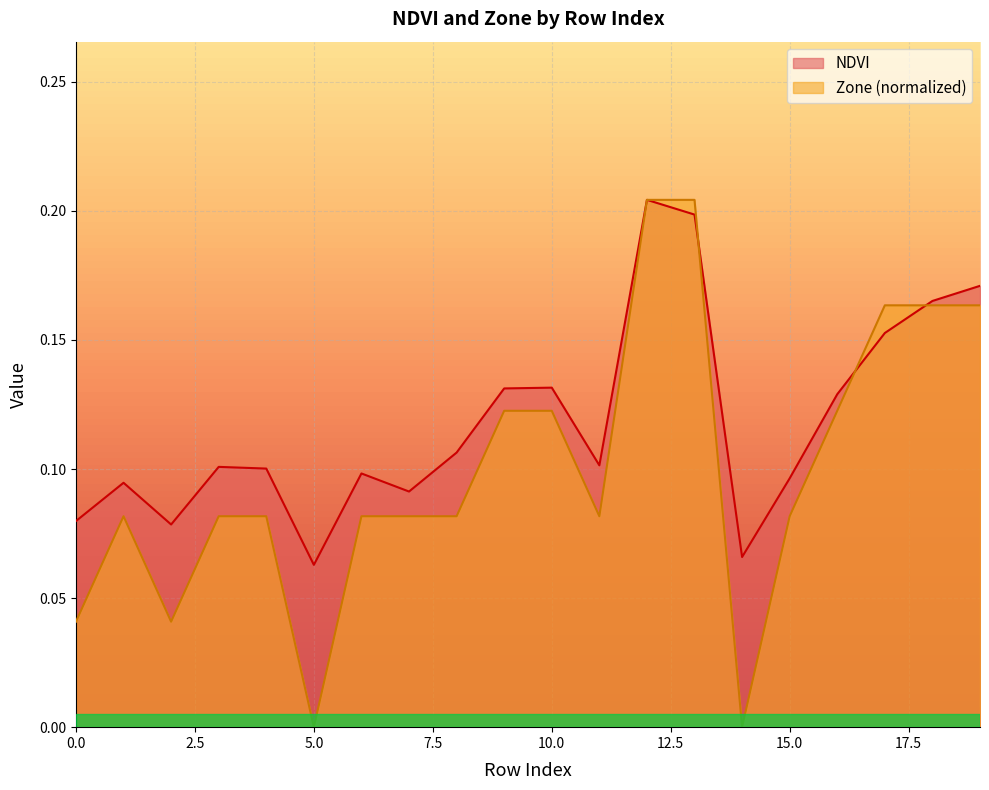

Between which two adjacent categories do NDVI and Zone first intersect?

13 and 14